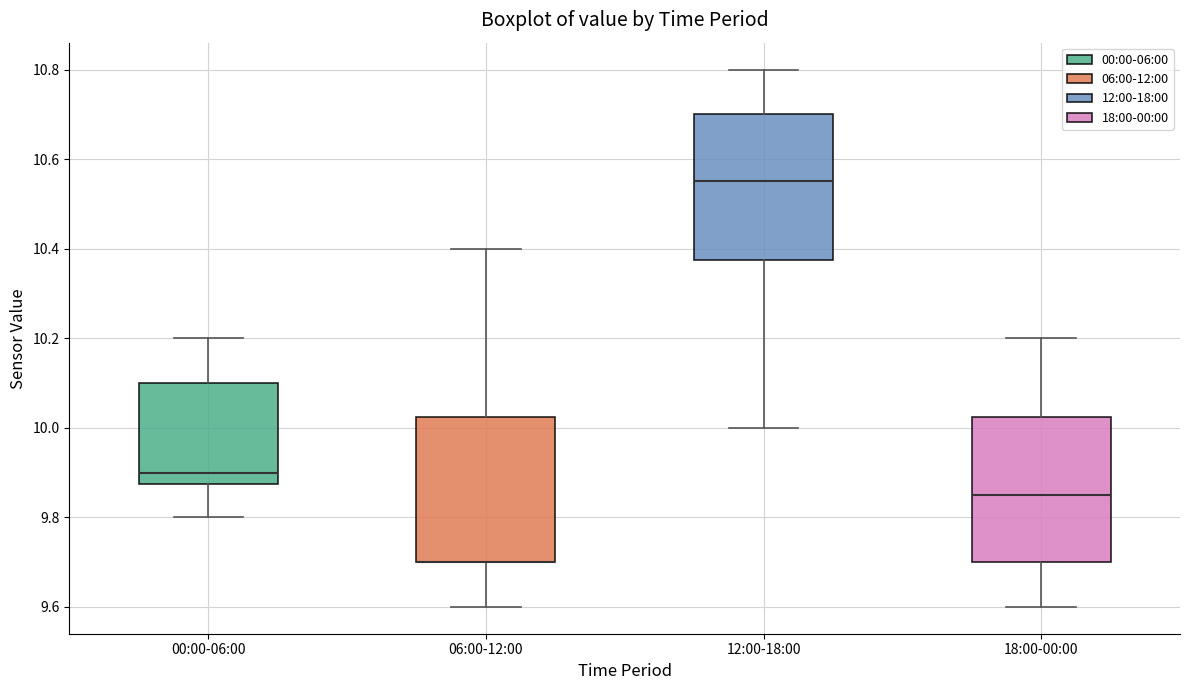

Reading left to right, transcribe this box plot: for each box, give where its median line is, the range the box spans, and where its two whiskers end, as read against the y-axis. The values are not printed on the chart, so give them approximately, as read against the axis.

00:00-06:00: median 9.90, box 9.88 to 10.10, whiskers 9.80 to 10.20
06:00-12:00: median 9.70 (drawn on the box's lower edge), box 9.70 to 10.02, whiskers 9.60 to 10.40
12:00-18:00: median 10.56, box 10.38 to 10.70, whiskers 10.00 to 10.80
18:00-00:00: median 9.86, box 9.70 to 10.02, whiskers 9.60 to 10.20